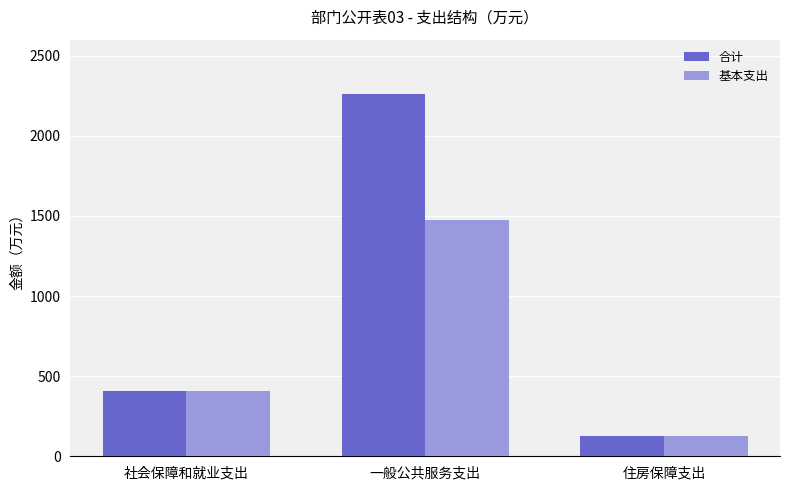

What is the difference between the maximum and minimum values in the 基本支出 series?

1347.4